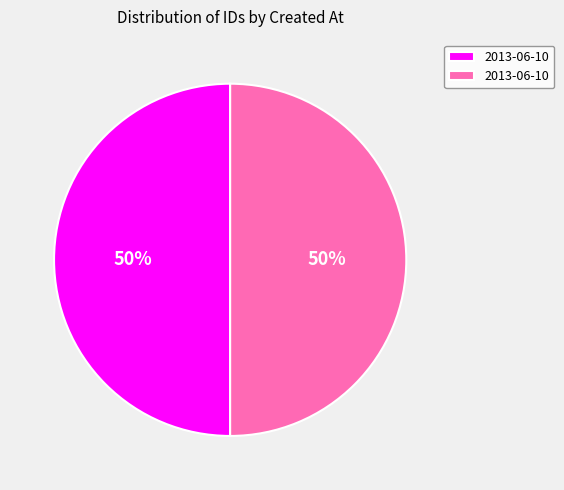

How many slices are in this pie chart?

2